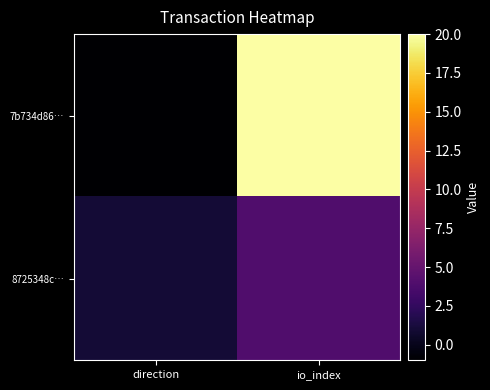

What is the total value across all series at io_index?

24